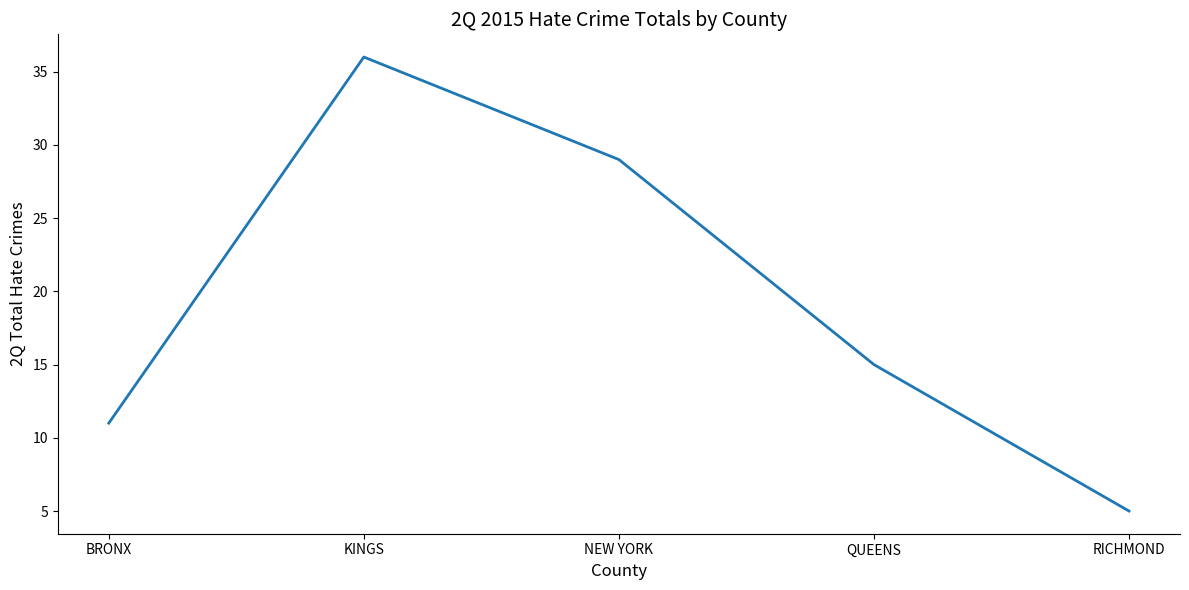

At which label does the data first exceed 15?

KINGS